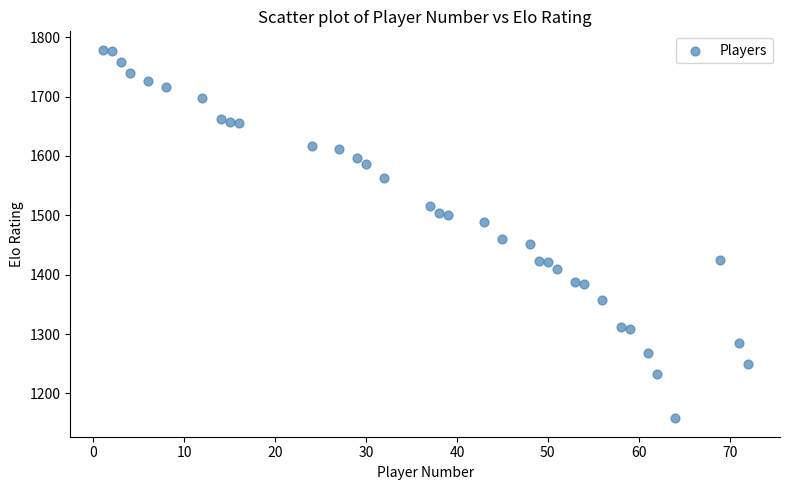

What Y value in the scatter plot is closest to 1468?

1460